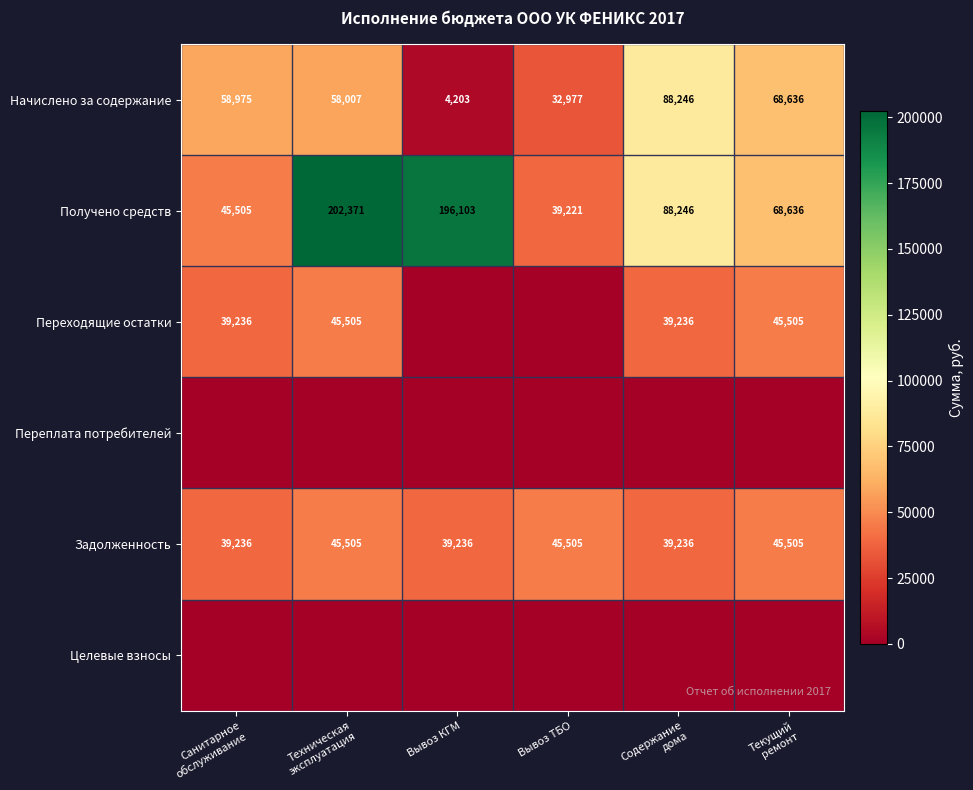

Which category has the lowest value in the Начислено за содержание series?

Вывоз КГМ